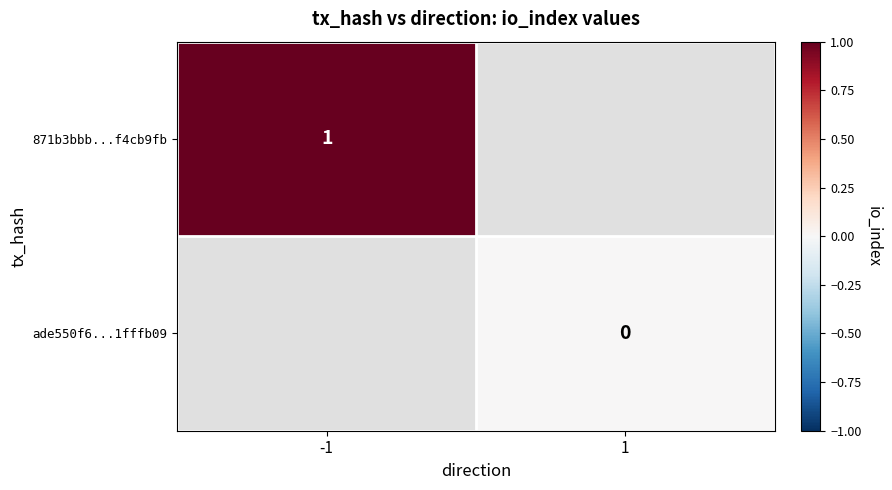

The value of 871b3bbb...f4cb9fb at -1 is 1. True or false?

True